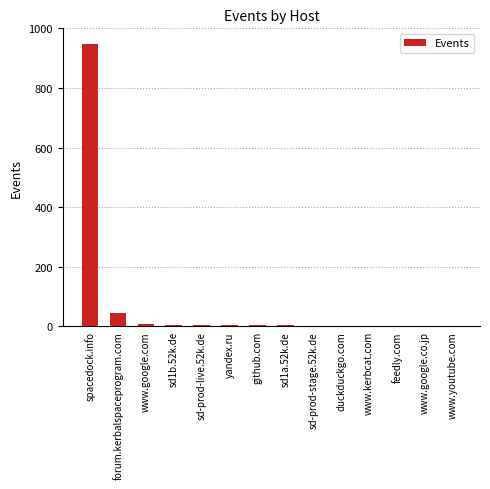

True or false: the data shows 575 at spacedock.info.

False